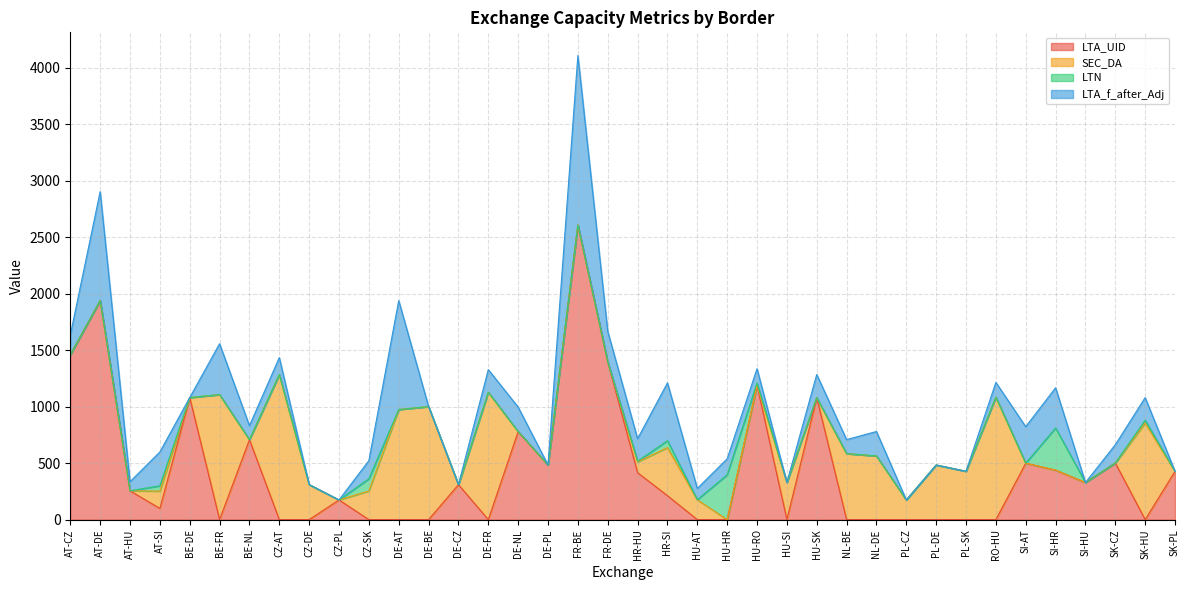

Rank the series by their average value, from lowest to highest.

LTN, LTA_f_after_Adj, SEC_DA, LTA_UID